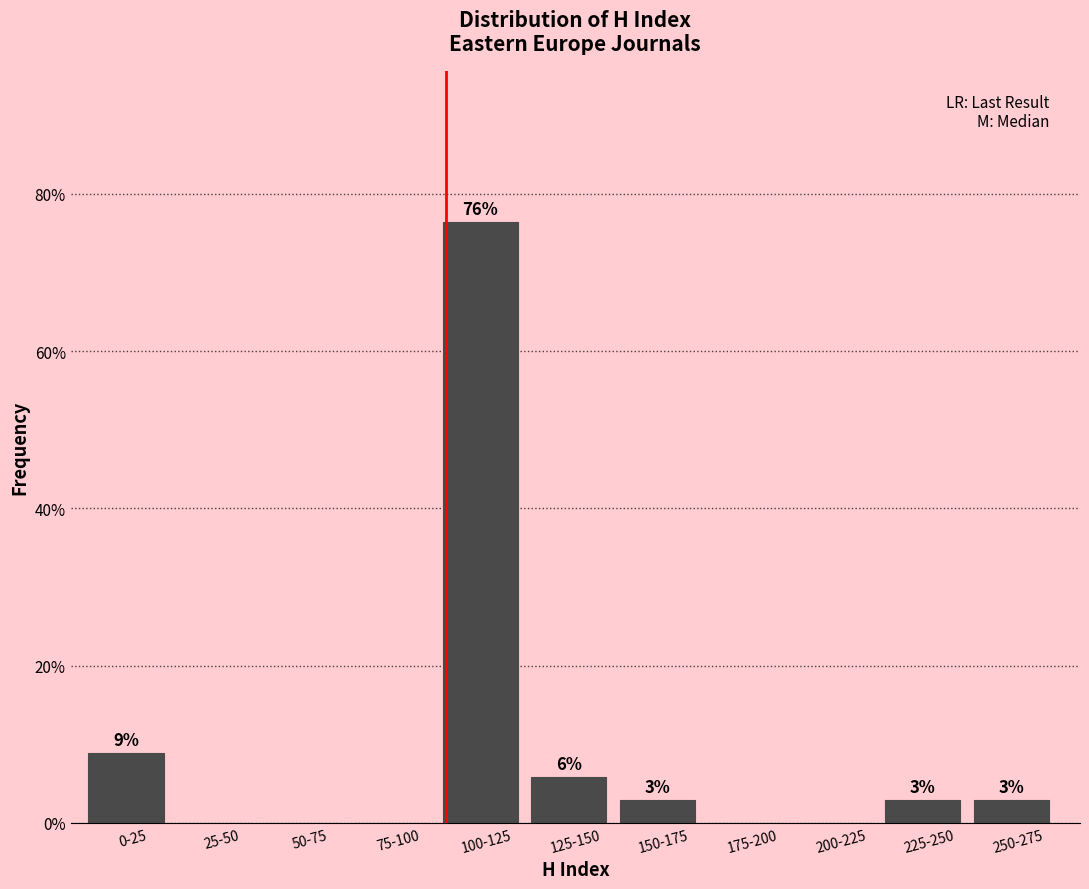

Are the bars horizontal?

No